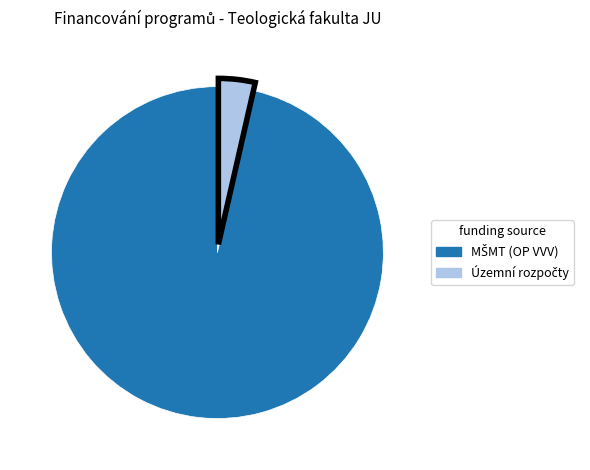

Is there a majority slice in this chart?

Yes